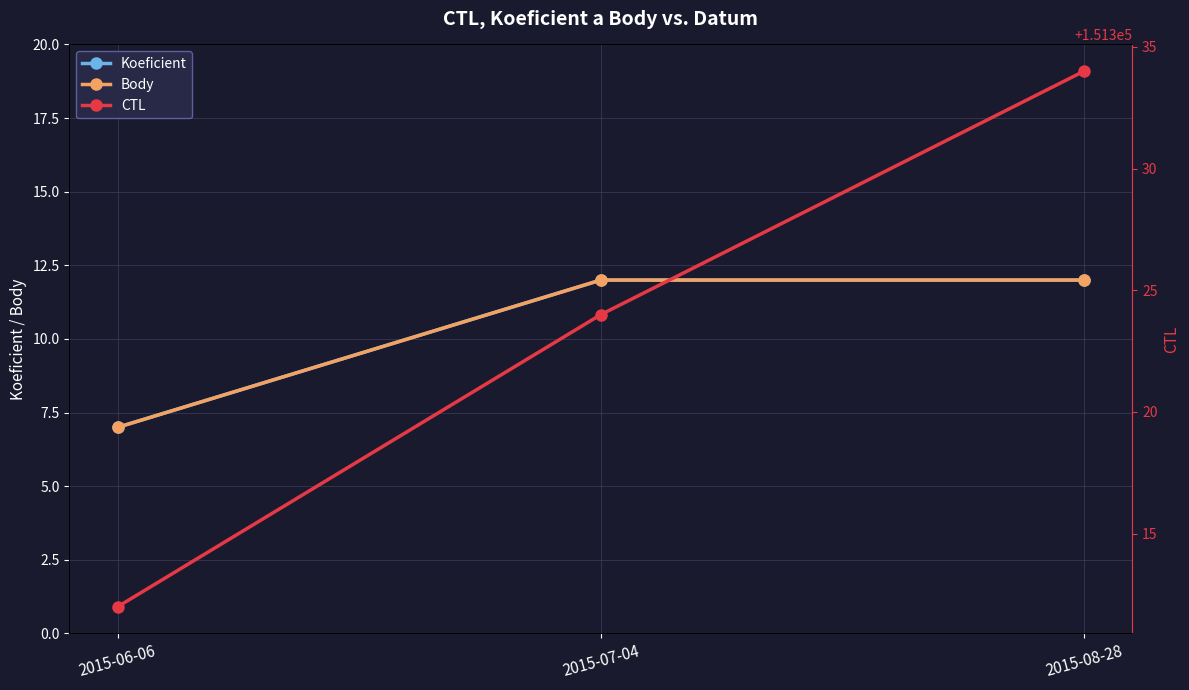

True or false: CTL has a value of 151324 at 2015-07-04.

True